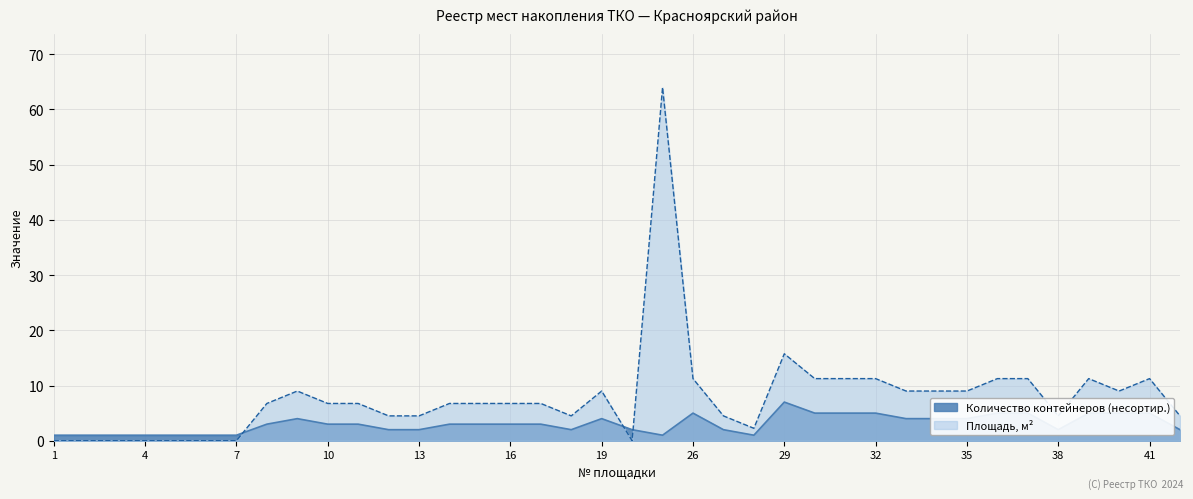

How many interior local peaks does the Количество контейнеров (несортир.) series have?

4